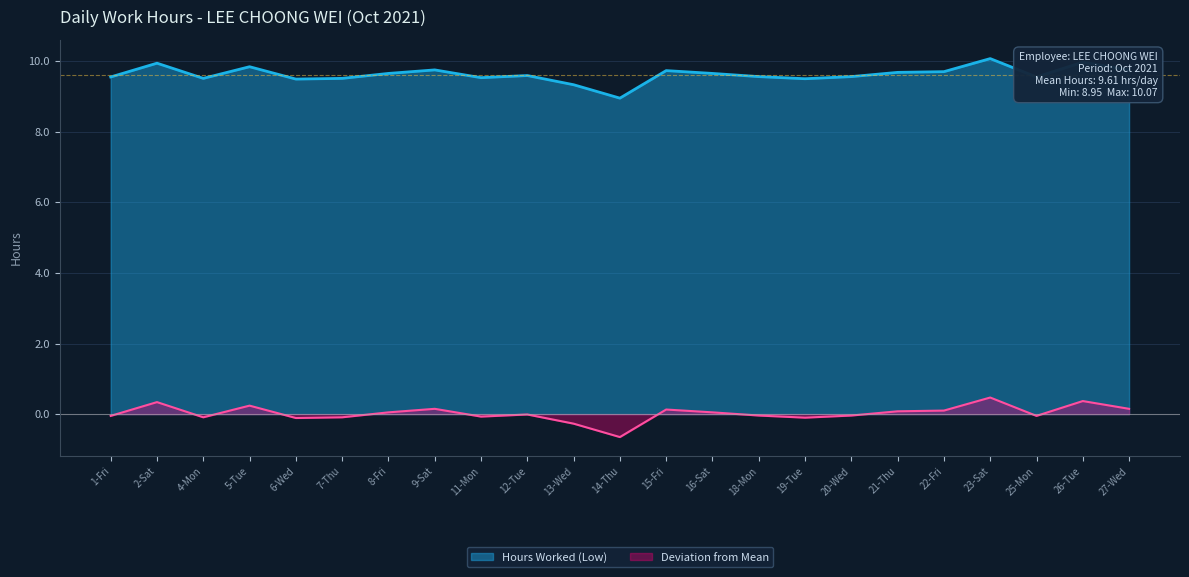

What is the maximum value shown in the chart?

10.1